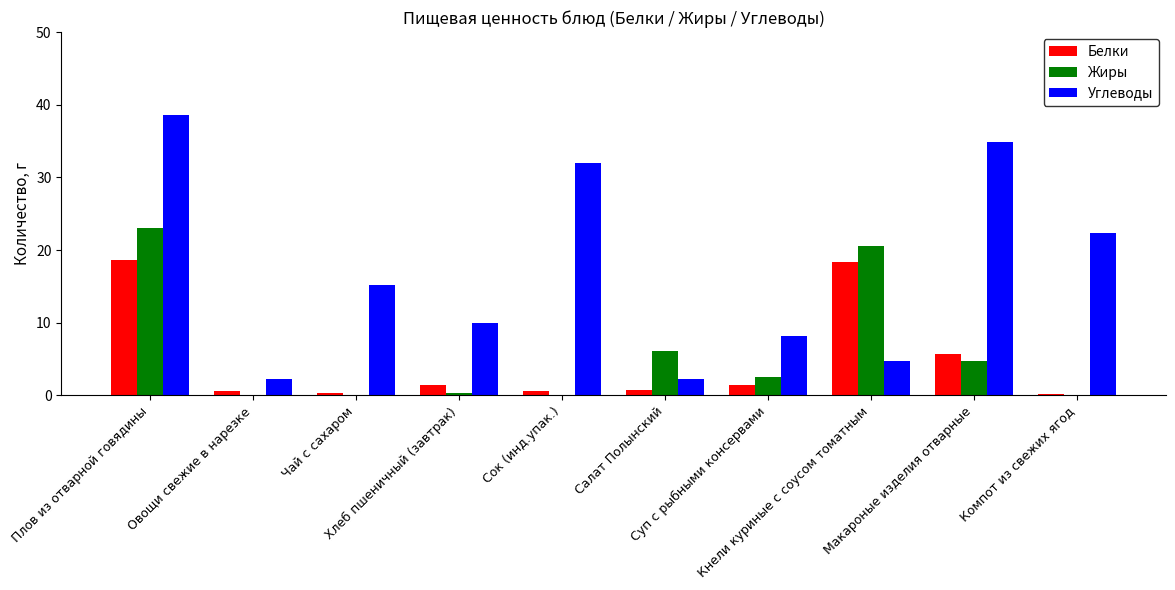

What is the sum of all Углеводы values?

170.4